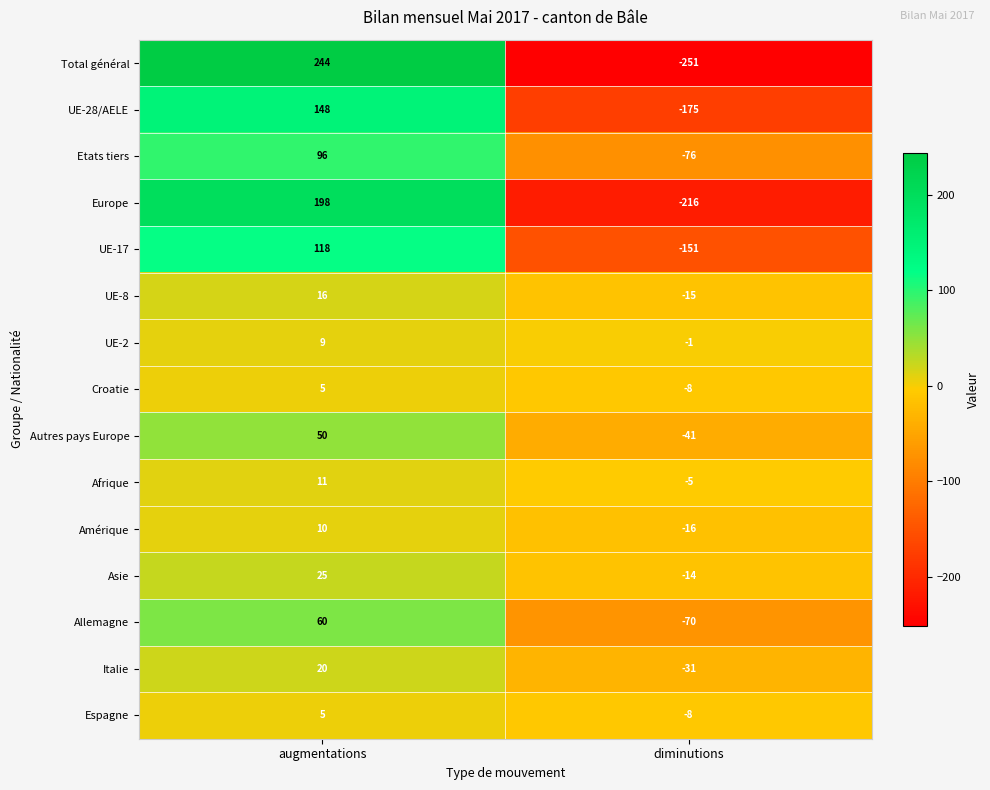

What is the spread (max minus min) of values at diminutions?

250